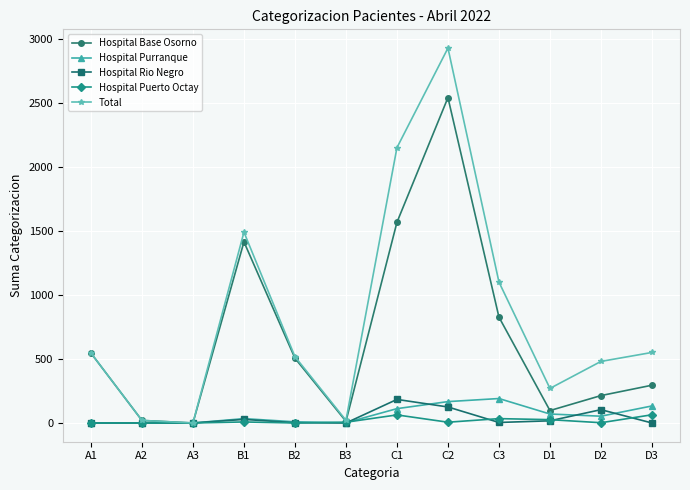

The value of Total at A3 is 1595. True or false?

False